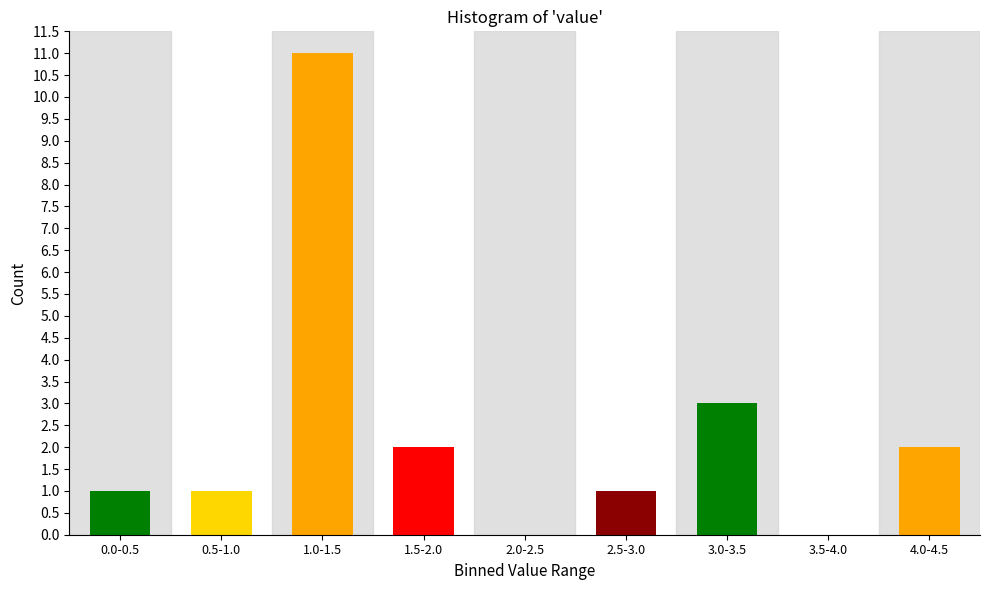

Reading left to right, what are all the values shown in this chart?

0.0-0.5=1	0.5-1.0=1	1.0-1.5=11	1.5-2.0=2	2.0-2.5=0	2.5-3.0=1	3.0-3.5=3	3.5-4.0=0	4.0-4.5=2